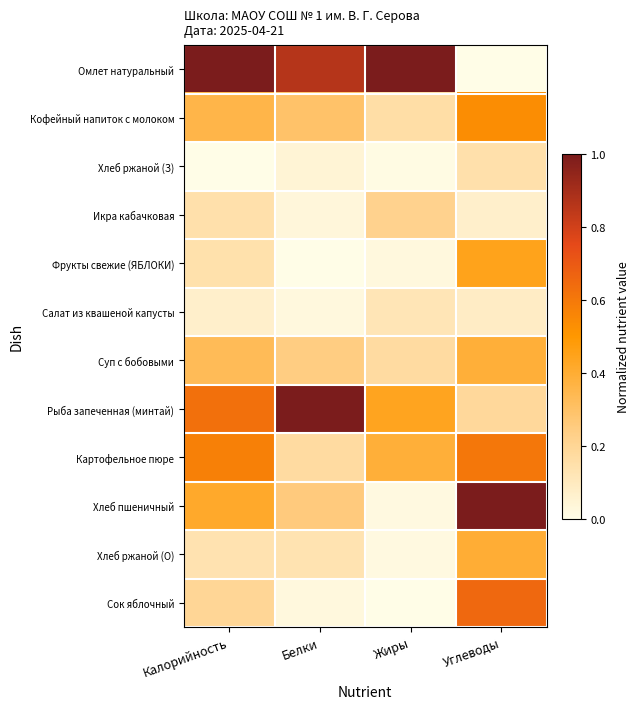

Which series has the largest total across all categories?

Омлет натуральный